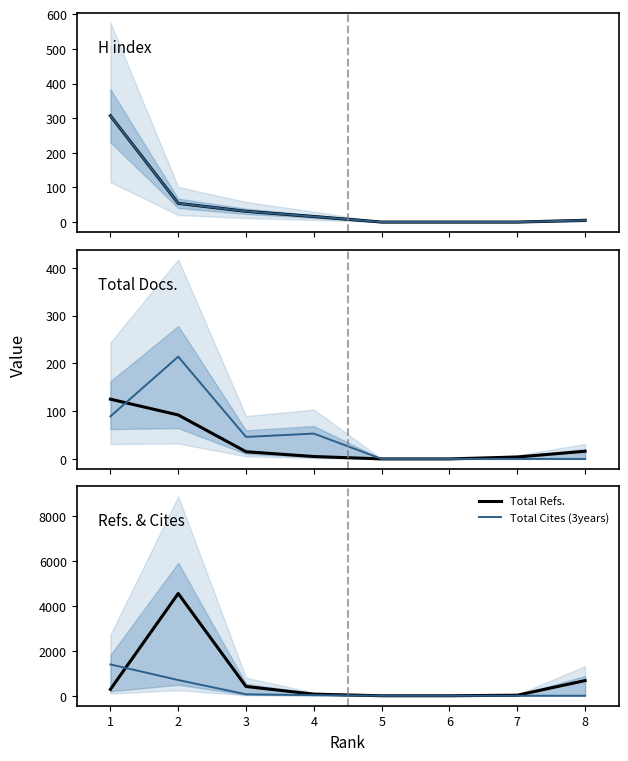

How many data points does each series have?

8